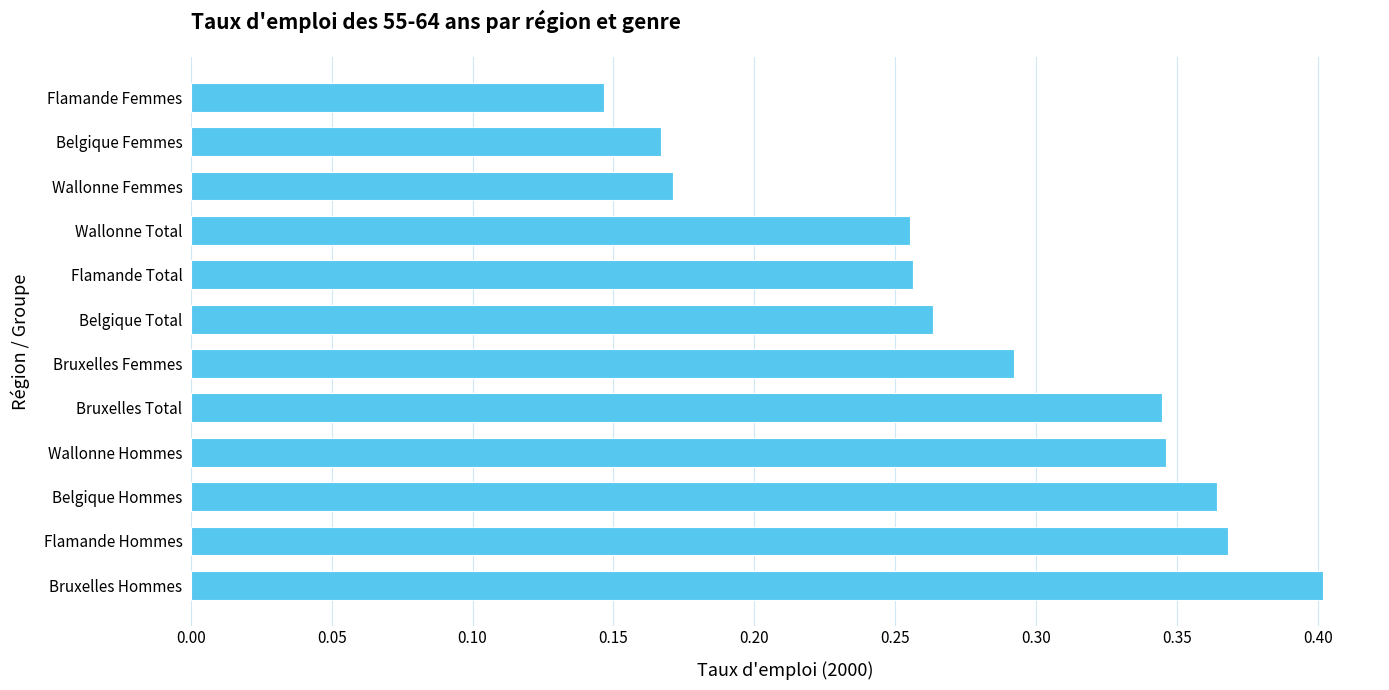

True or false: the data shows 0.1 at Bruxelles Total.

False